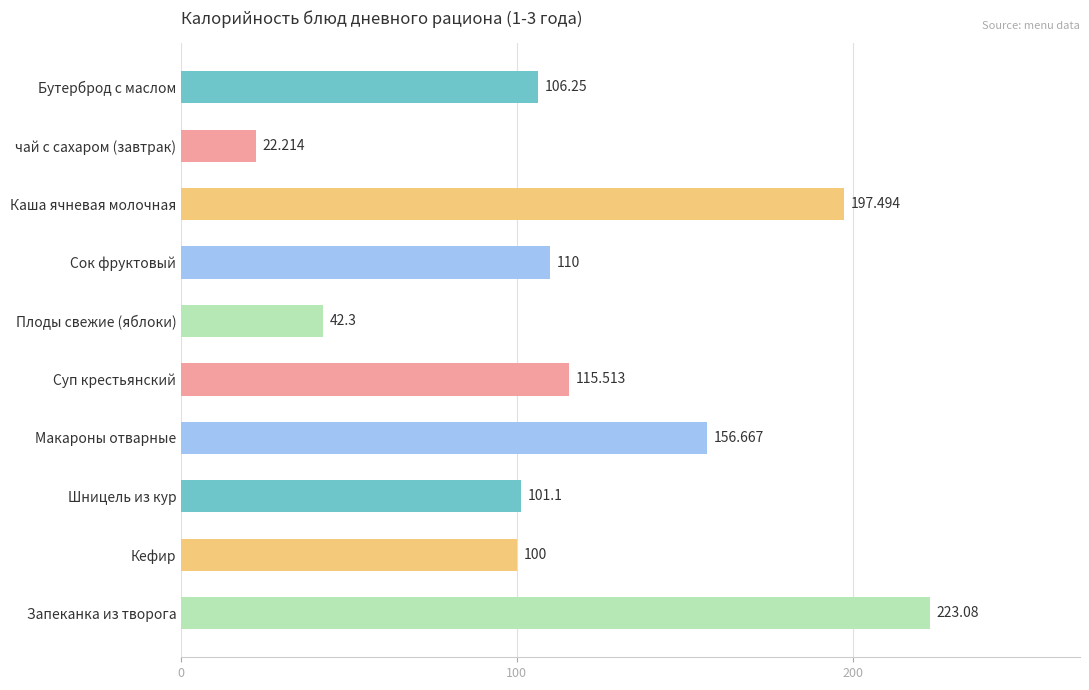

Which category has the highest value across all series?

Запеканка из творога